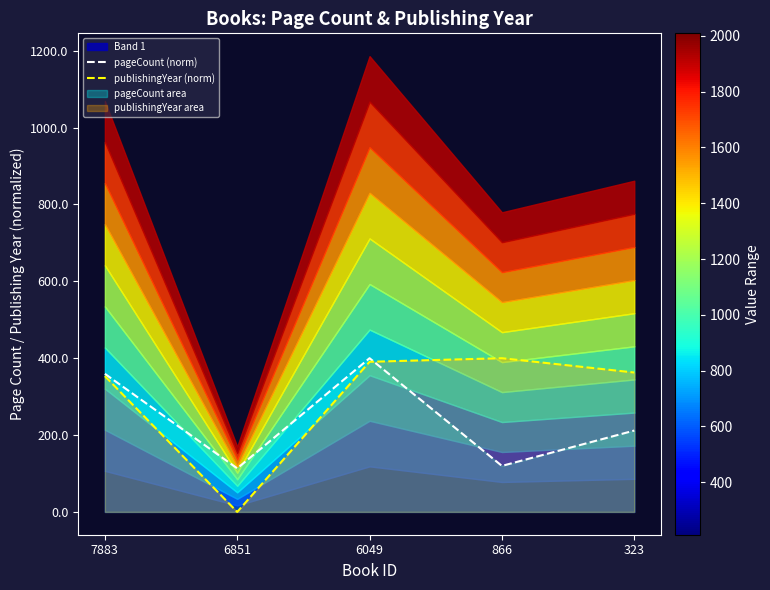

What is the difference between the maximum and second lowest values in the publishingYear (norm) series?

46.5